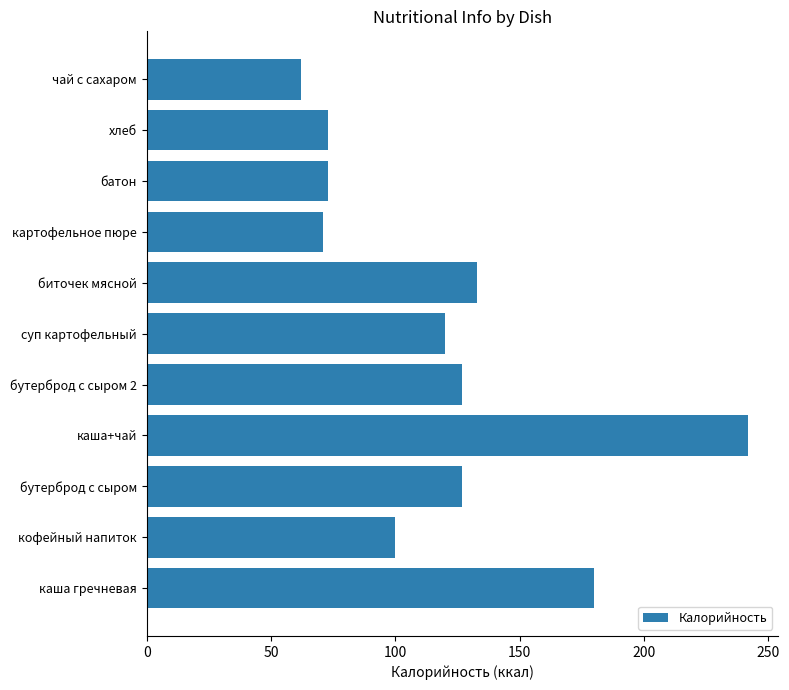

How many series are shown in this chart?

1